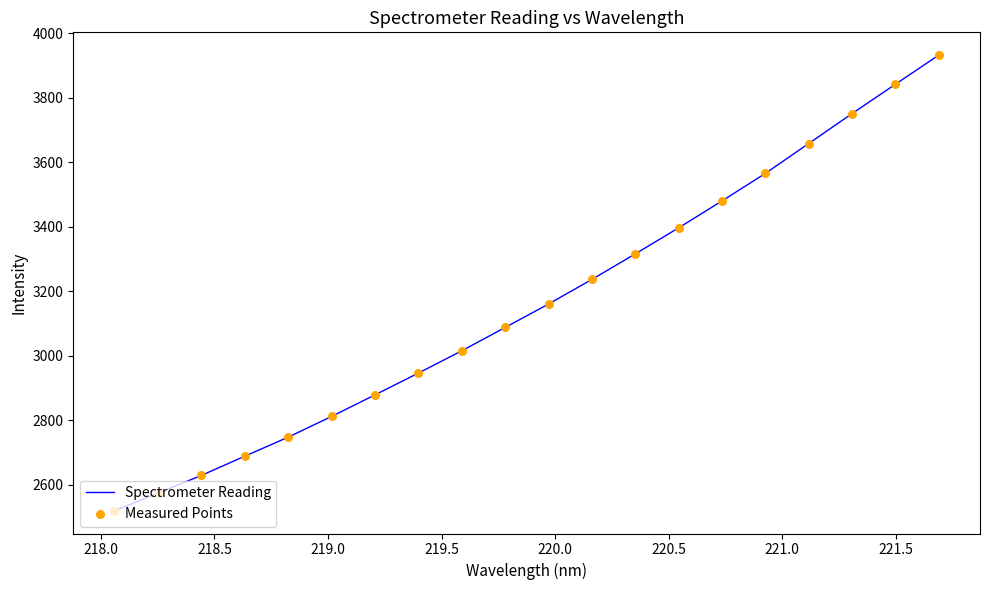

What is the greatest value displayed?

3932.5